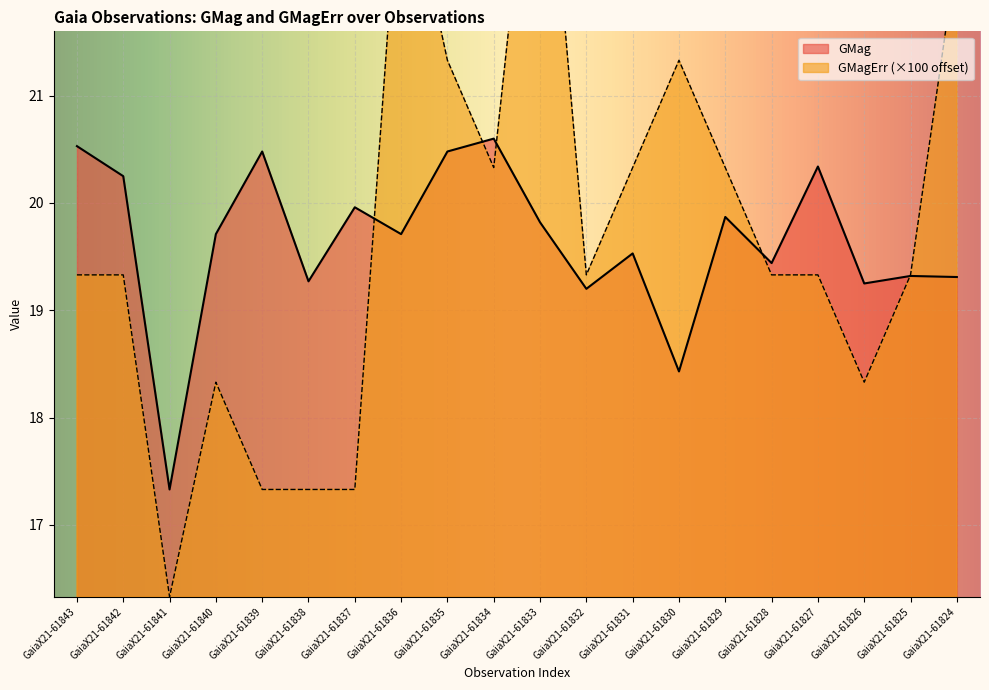

What is the value of the GMag point at the 18th from the left?

19.2